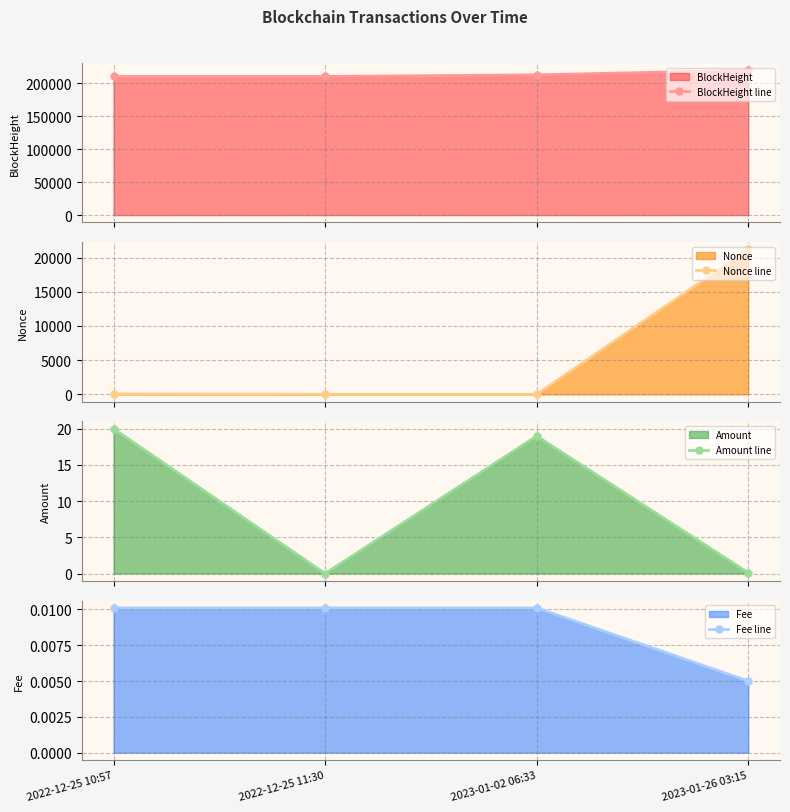

True or false: Amount line has a value of 19.0 at 2023-01-02 06:33.

True